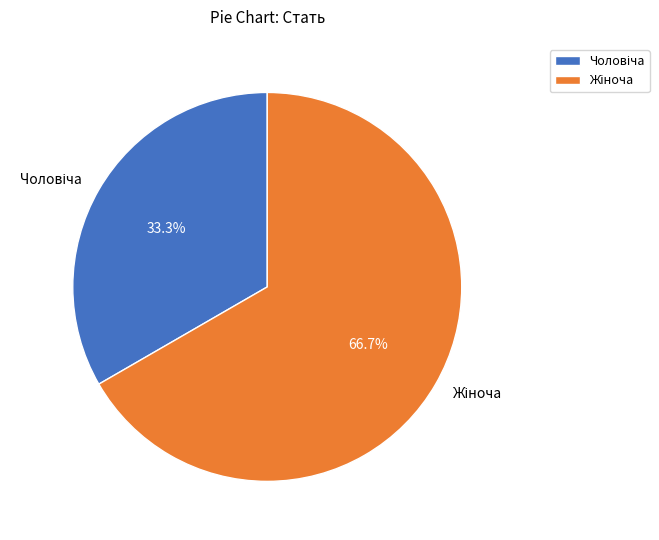

Does any single category account for the majority?

Yes